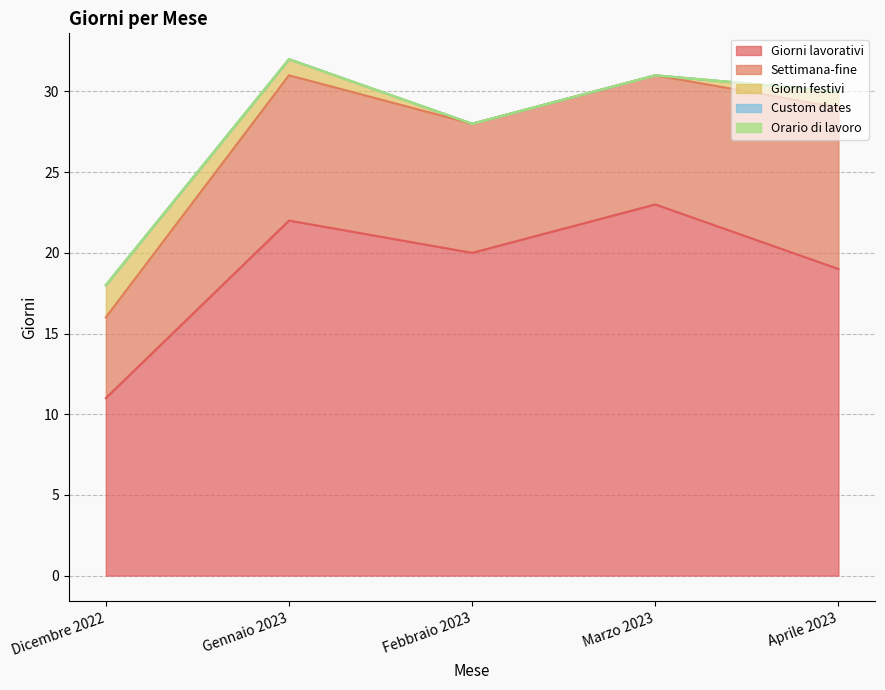

What is the total value across all series at Gennaio 2023?

32